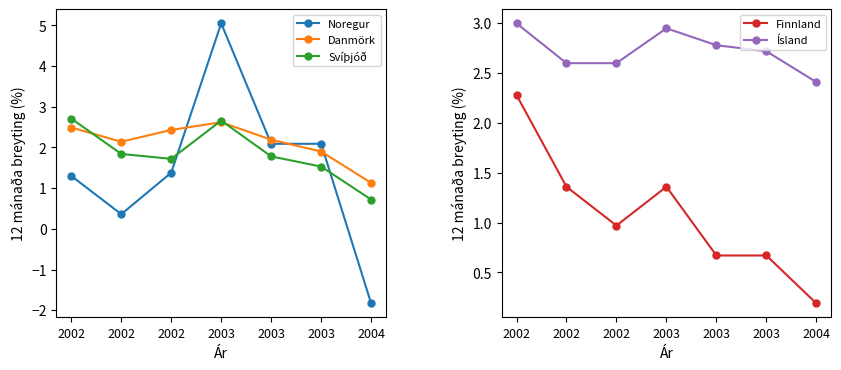

Which category has the highest value in the Svíþjóð series?

2002